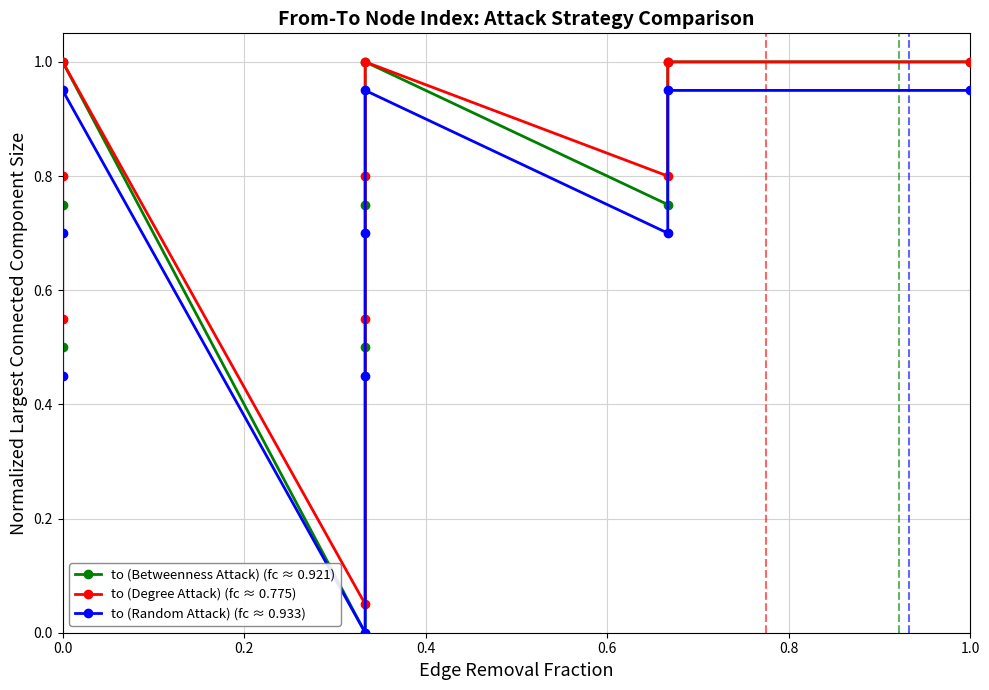

List the series in order of their peak value, highest first.

to (Betweenness Attack) (fc ≈ 0.921), to (Degree Attack) (fc ≈ 0.775), to (Random Attack) (fc ≈ 0.933)